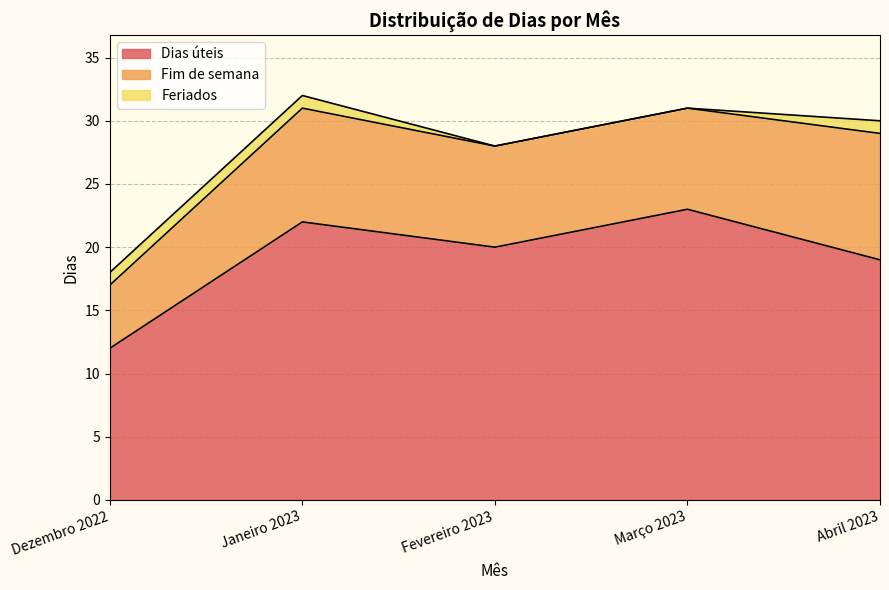

What is the average value of the Dias úteis series?

19